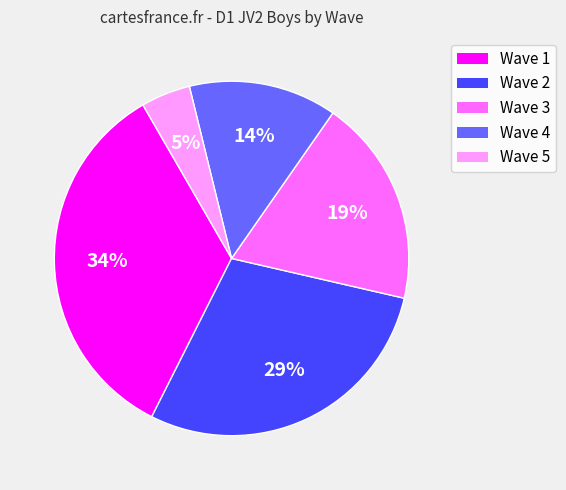

Between Wave 1 and Wave 3, which is larger?

Wave 1